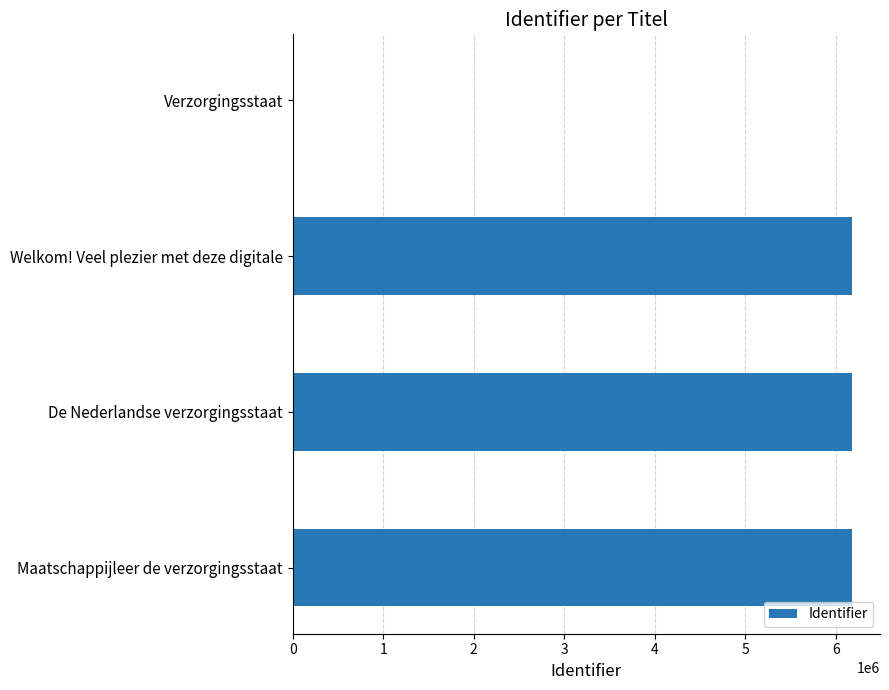

Is it true that the value at Welkom! Veel plezier met deze digitale is 9104797?

False